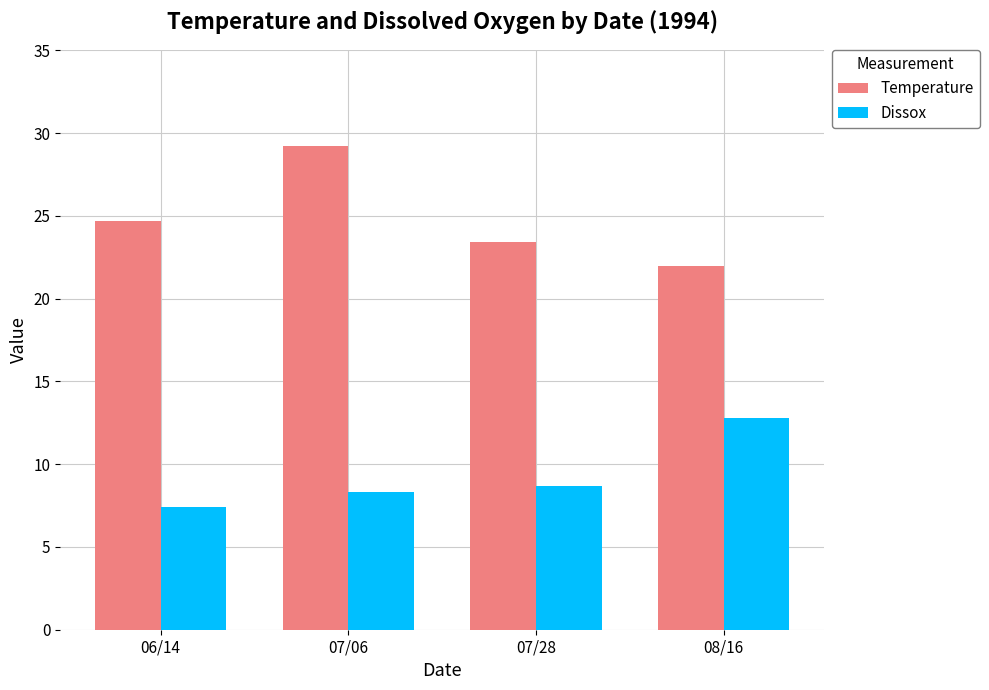

What is the value of the Dissox bar at the 2nd from the left?

8.3